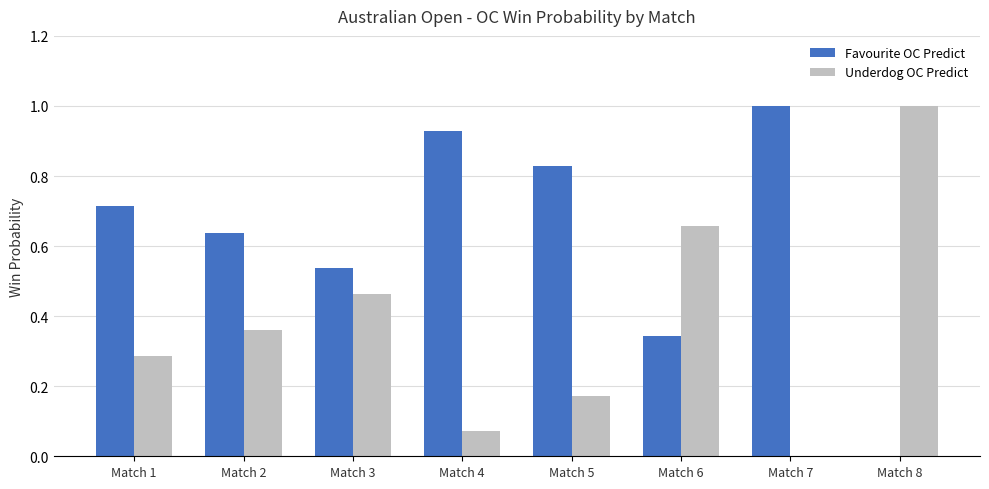

Which series has the largest total across all categories?

Favourite OC Predict